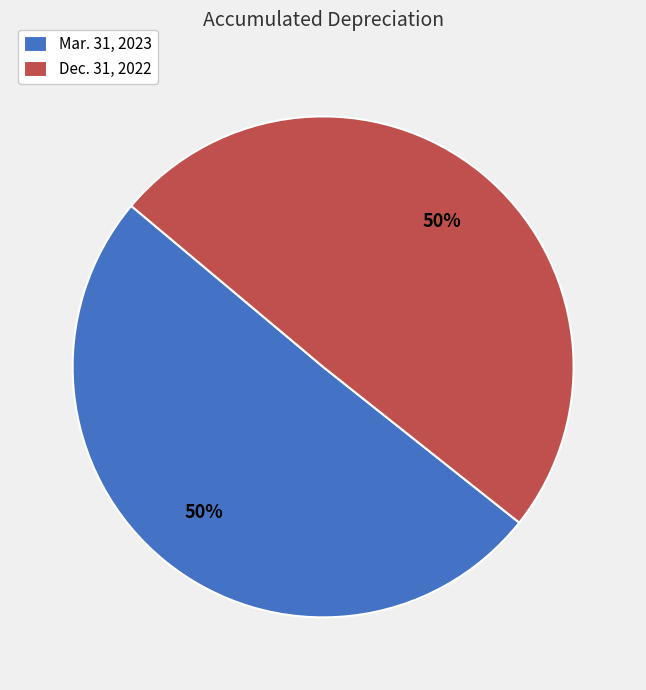

Do Mar. 31, 2023 and Dec. 31, 2022 together represent more than half of the pie?

Yes